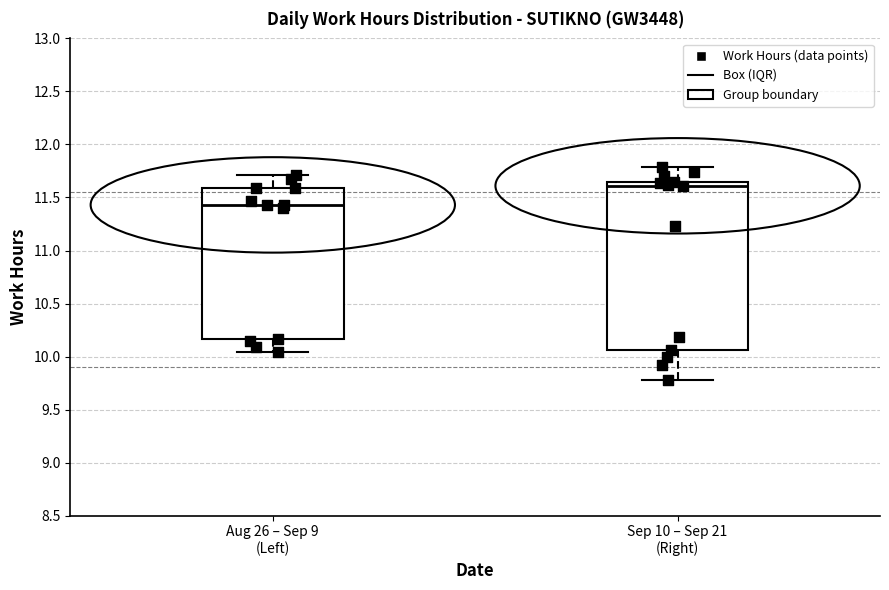

Reading left to right, read every box against the y-axis: the position of its median line, the range the box covers, and the ends of its whiskers. The values are not printed on the chart, so give them approximately, as read against the axis.

Aug 26 – Sep 9 (Left): median 11.45, box 10.15 to 11.60, whiskers 10.05 to 11.70
Sep 10 – Sep 21 (Right): median 11.60, box 10.05 to 11.65, whiskers 9.80 to 11.80